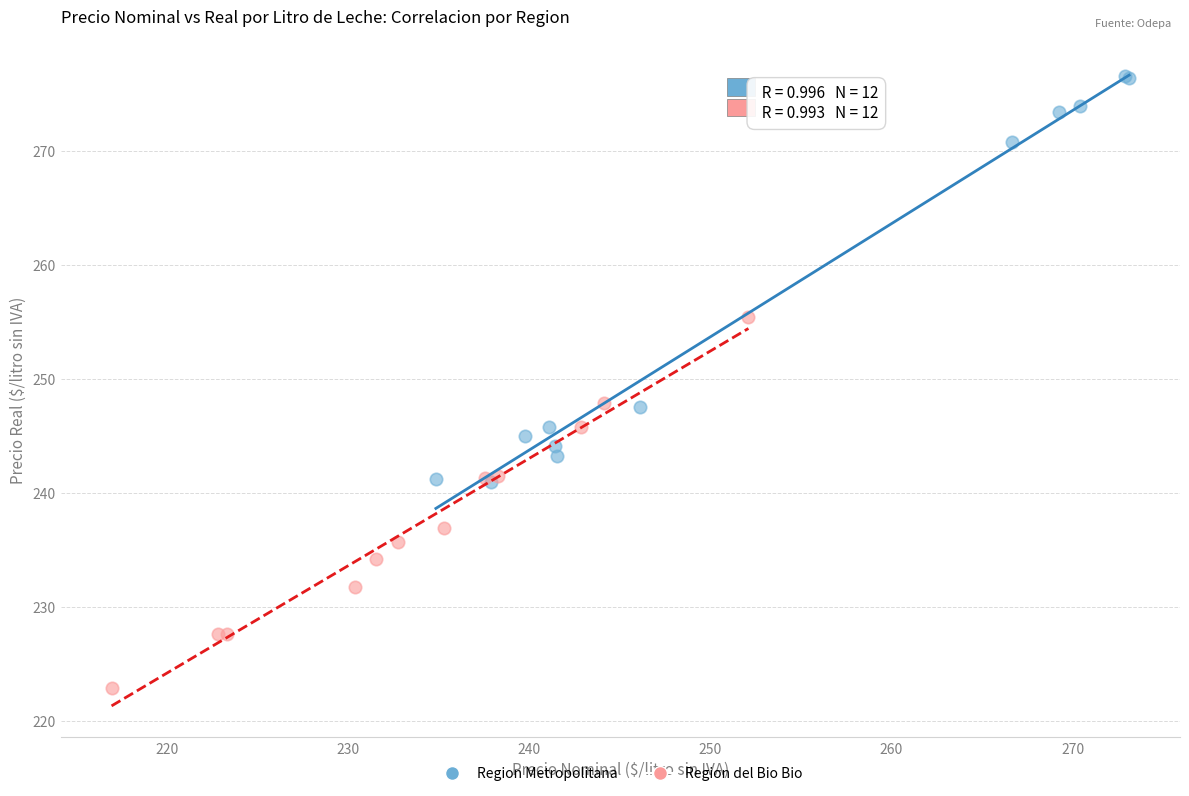

What are all the series names shown in the legend?

Region Metropolitana, Region del Bio Bio